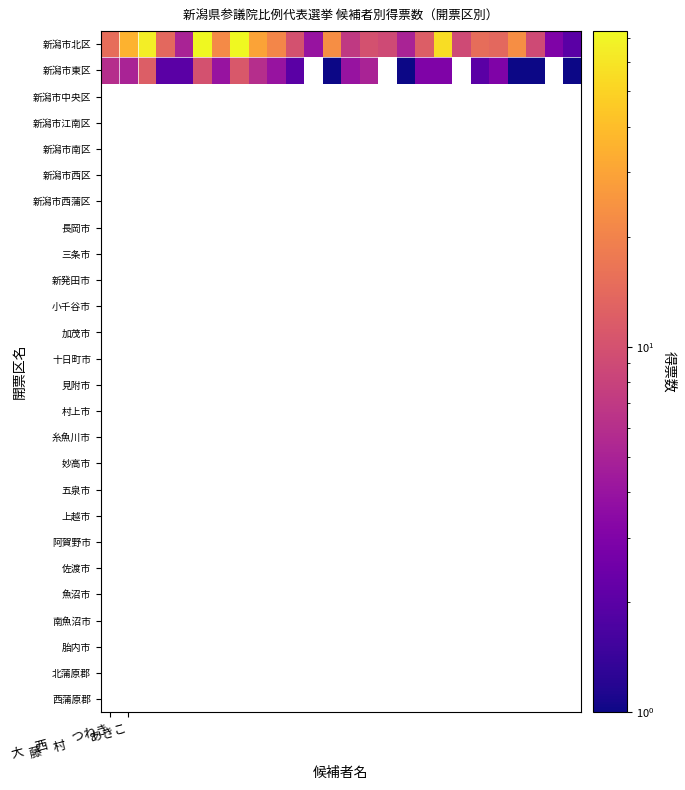

Which series has the largest total across all categories?

新潟市北区